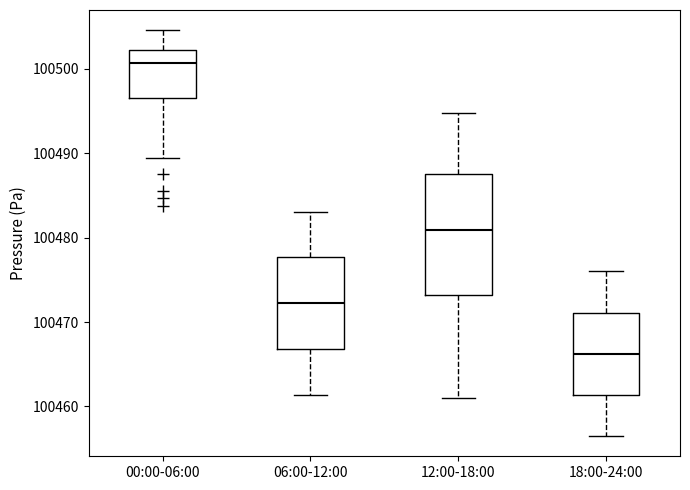

Where does the lower whisker of the box for 06:00-12:00 end on the y-axis? The values are not printed on the chart, so give them approximately, as read against the axis.

100461